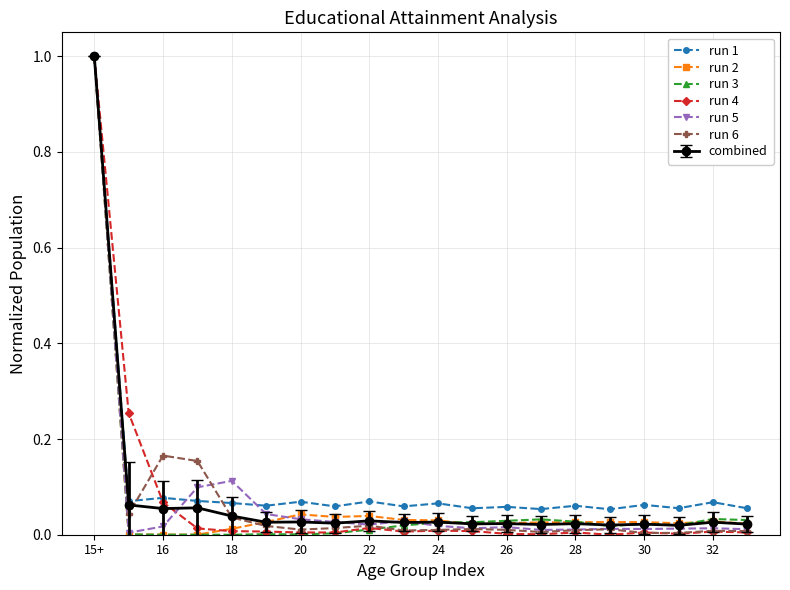

Which series has the largest total across all categories?

run 1